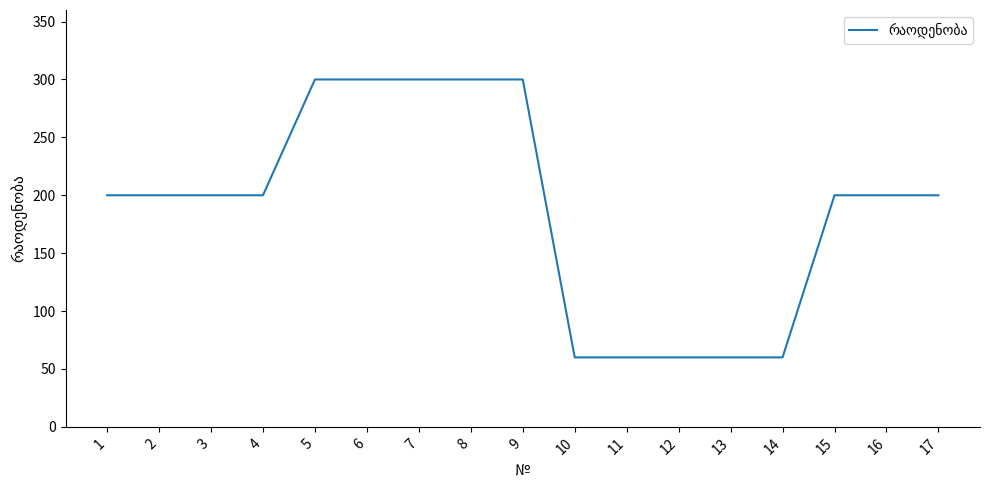

What is the ratio of the value at 16 to the value at 13?

3.3